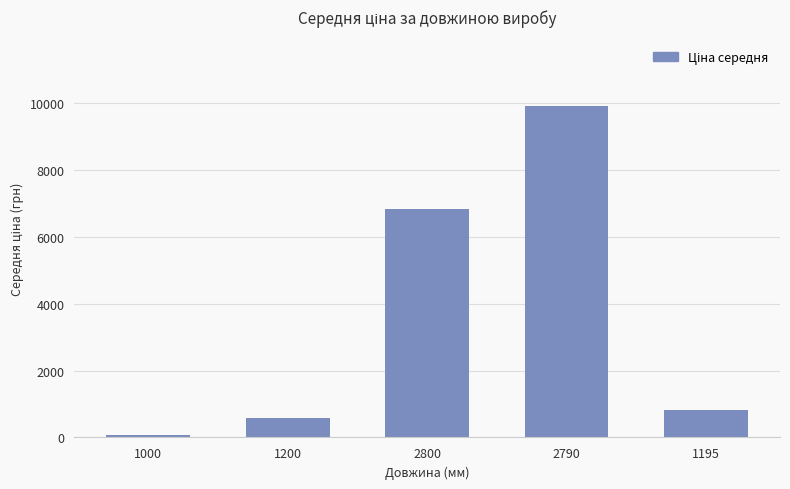

Reading left to right, extract all data points from this chart.

1000=85.0	1200=586.0	2800=6826.4	2790=9908.5	1195=813.0